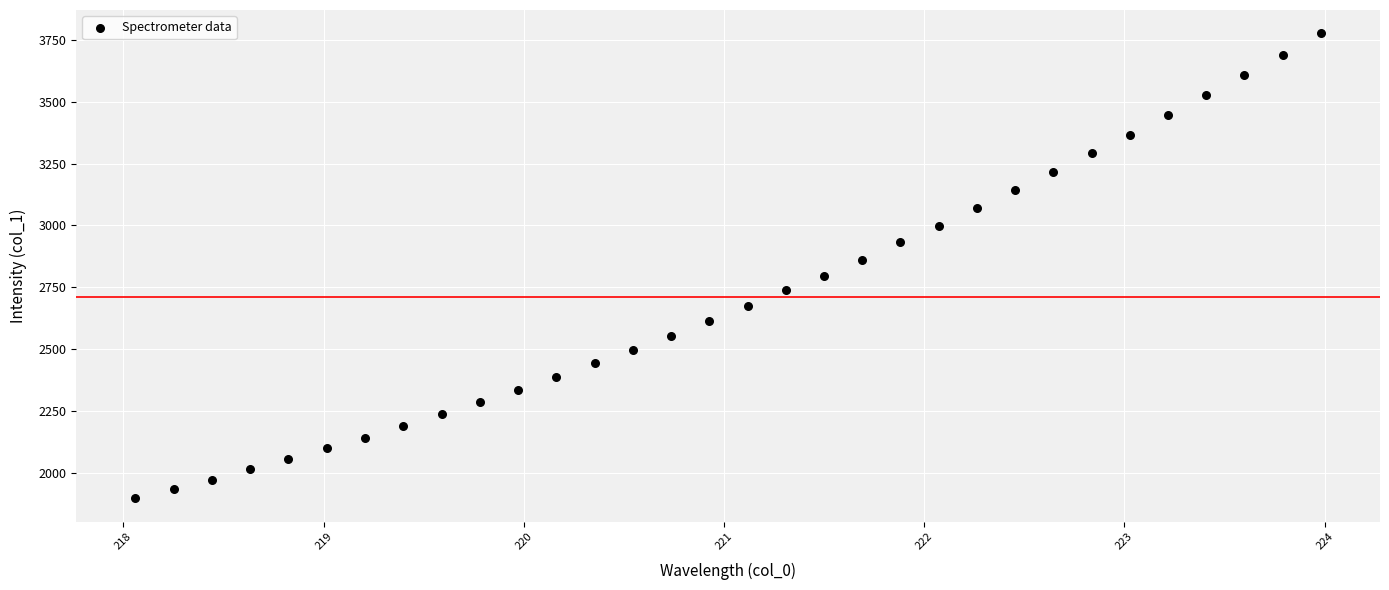

What is the range of X values (max minus min)?

5.9